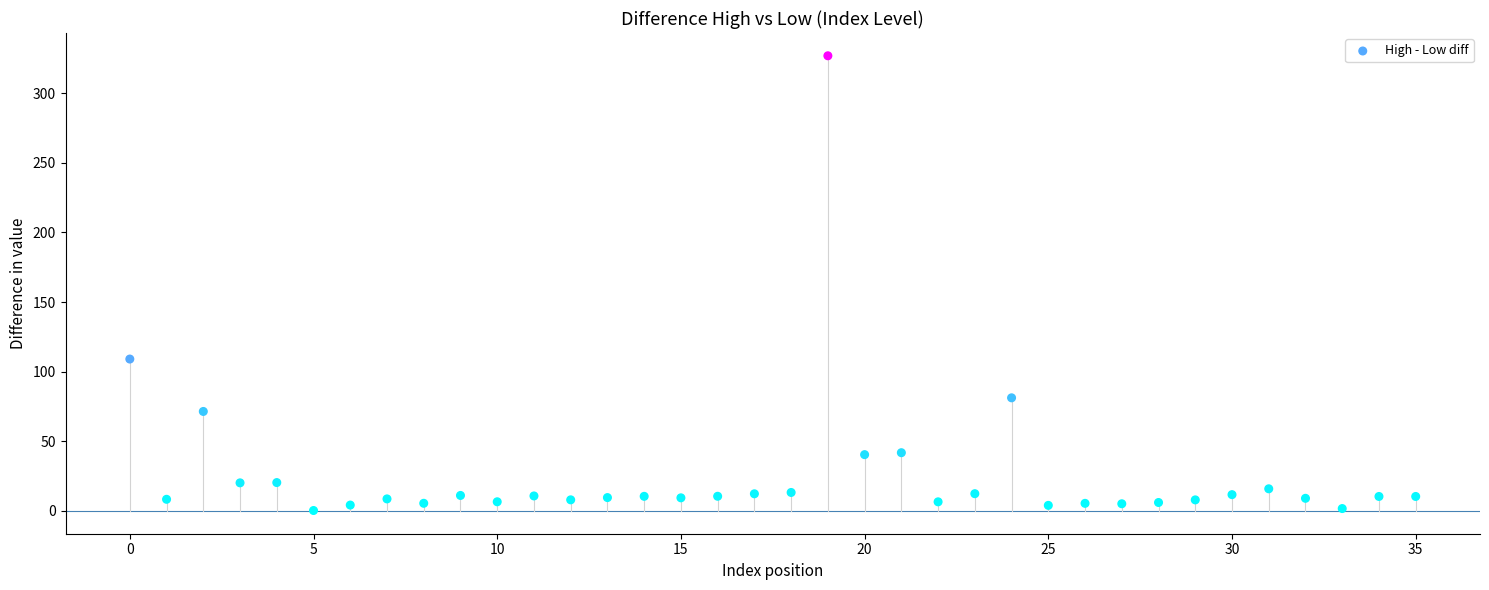

What Y value in the scatter plot is closest to 163?

109.1